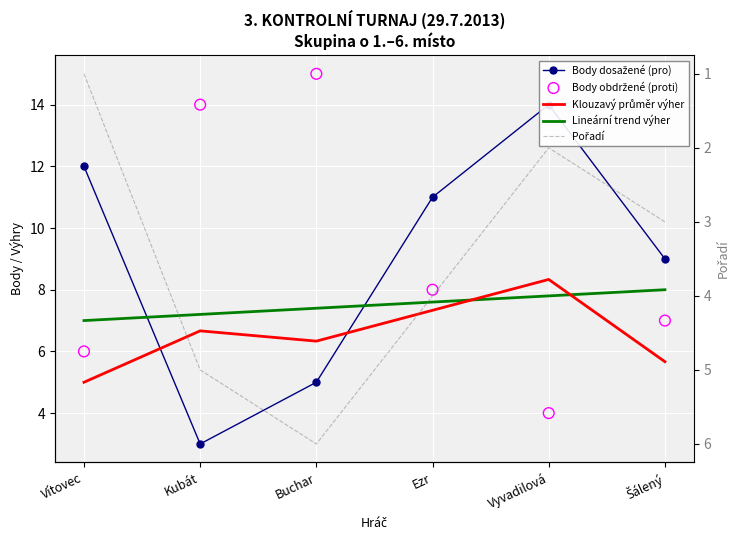

Which series contains the lowest Y value?

Pořadí